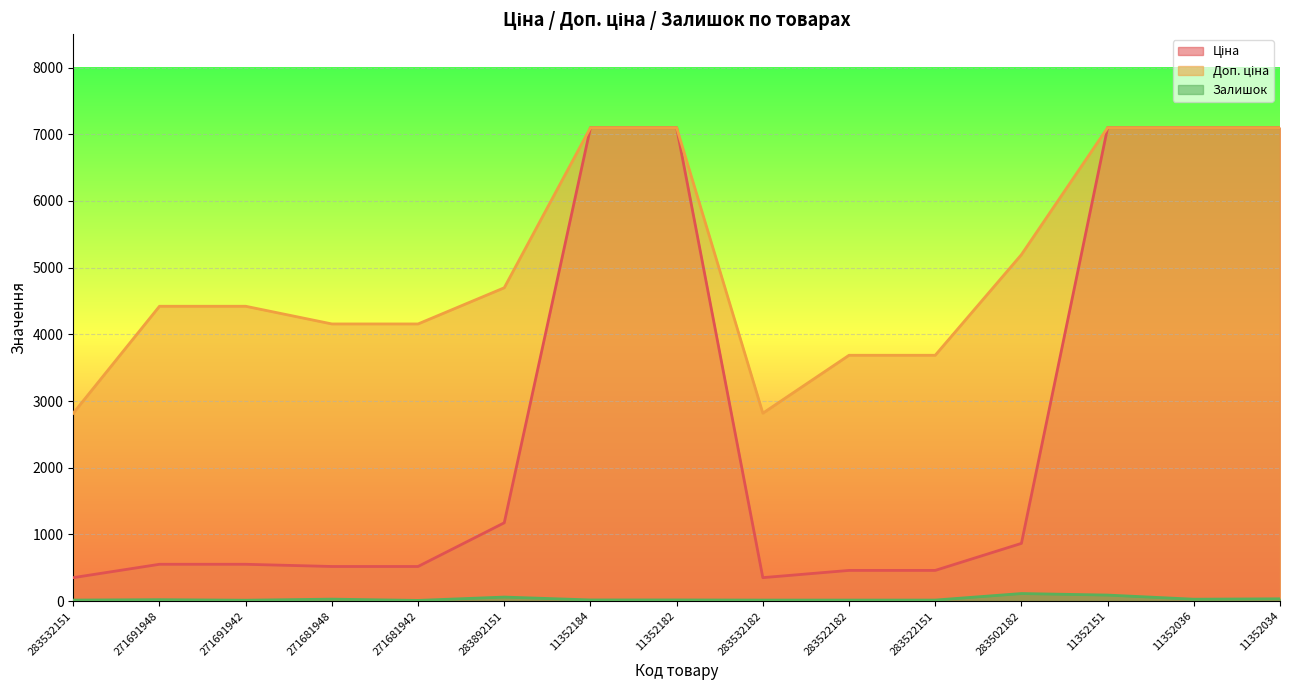

How many distinct data groups are displayed?

3